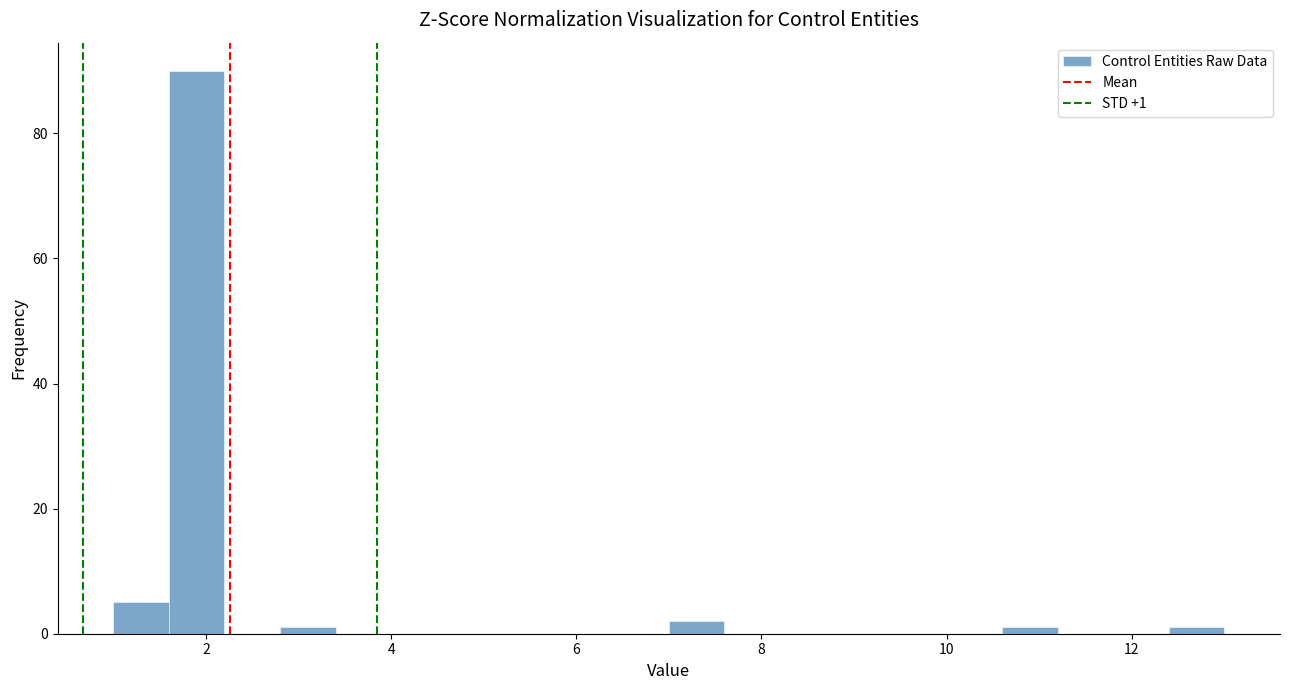

Read against the x-axis, roughly where is the centre of the tallest bar?

2.0